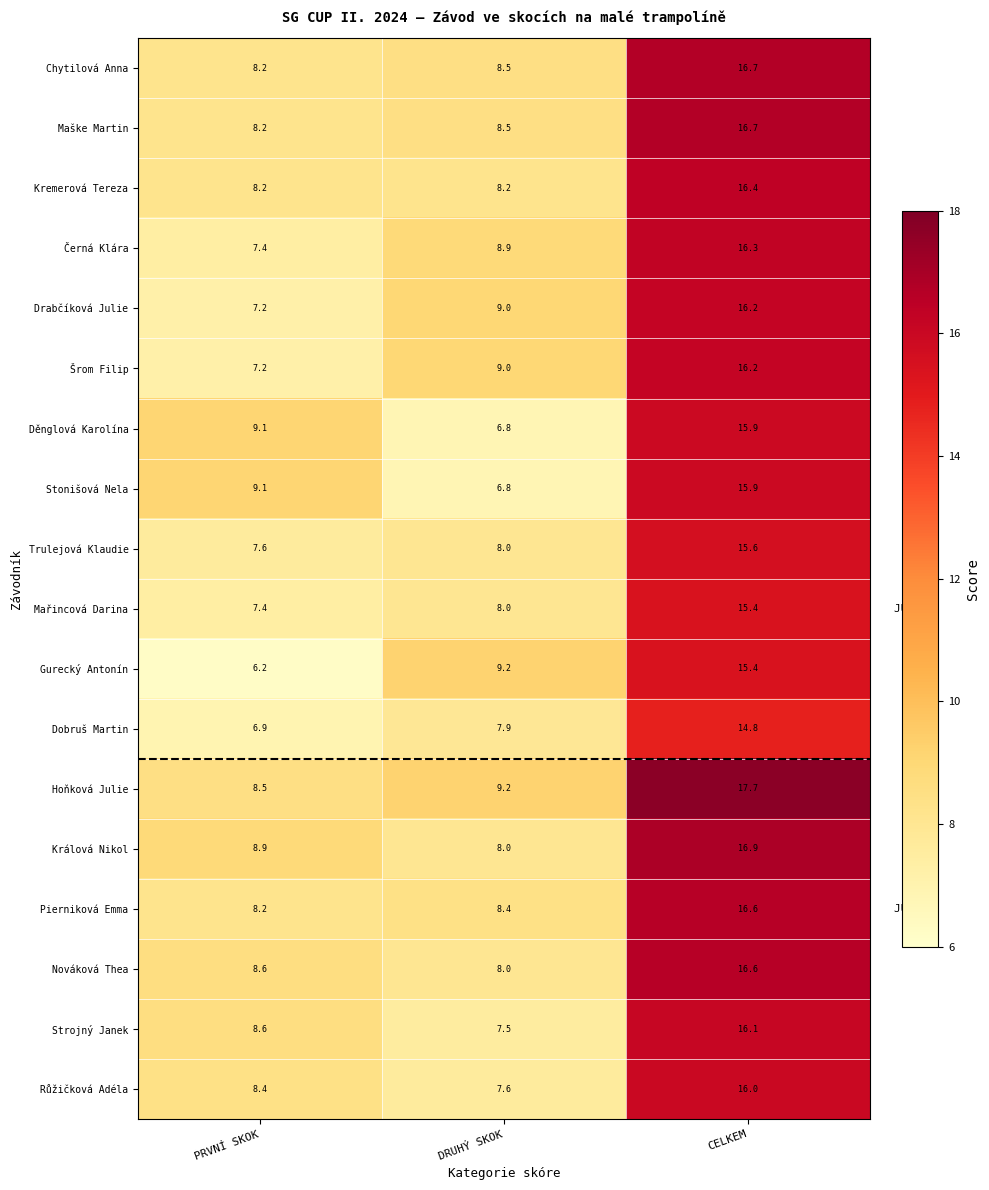

At how many categories does at least one series exceed 17?

1